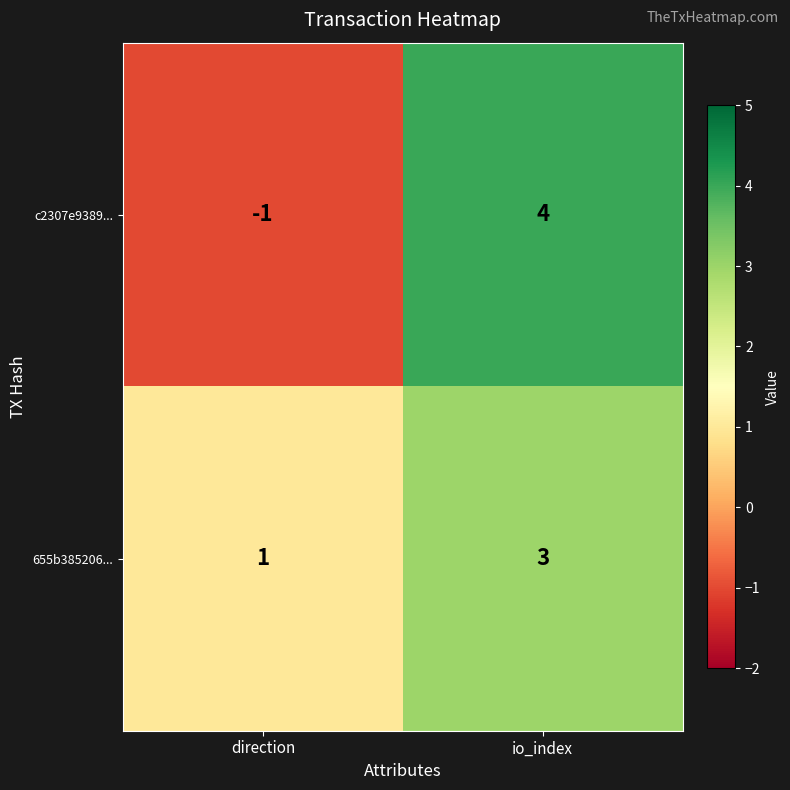

Which series has the largest range (max minus min)?

c2307e9389...